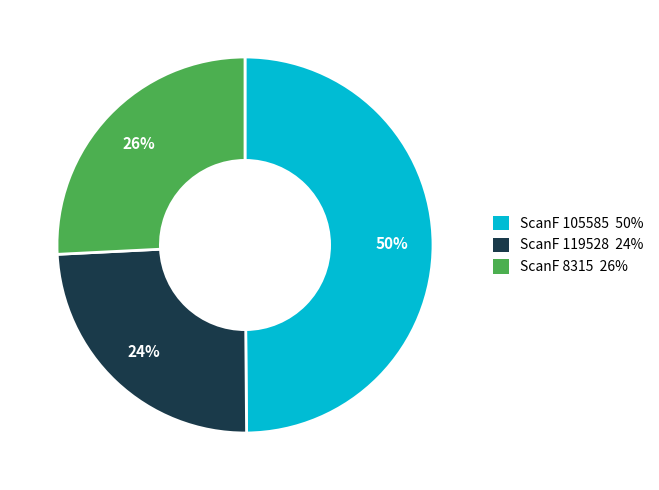

Rank the categories by value from highest to lowest.

ScanF 105585, ScanF 8315, ScanF 119528